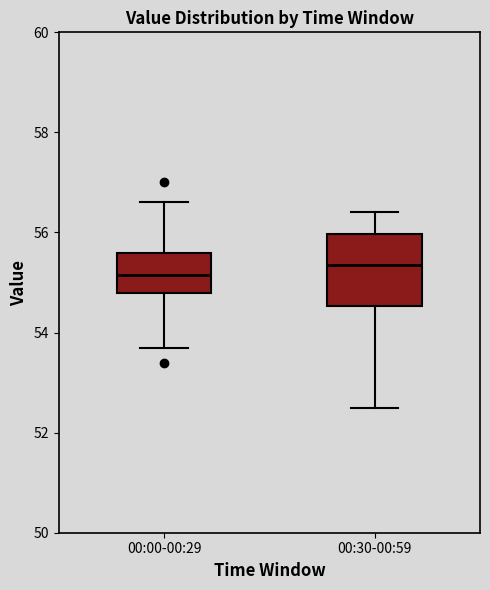

Reading left to right, read every box against the y-axis: the position of its median line, the range the box covers, and the ends of its whiskers. The values are not printed on the chart, so give them approximately, as read against the axis.

00:00-00:29: median 55.2, box 54.8 to 55.6, whiskers 53.8 to 56.6
00:30-00:59: median 55.4, box 54.6 to 56.0, whiskers 52.6 to 56.4